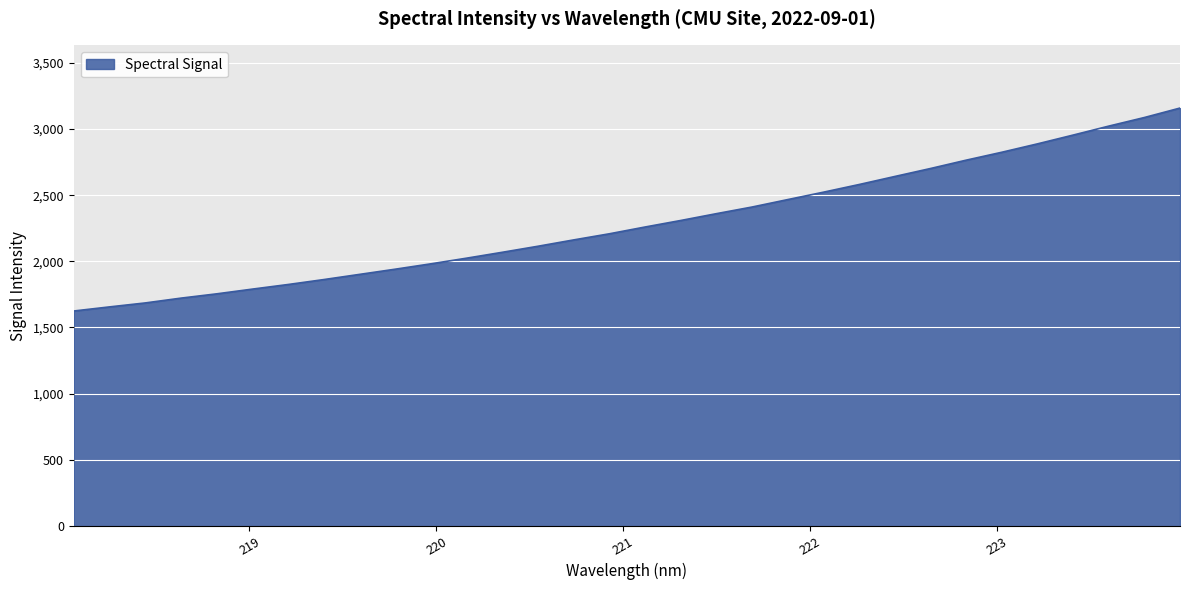

How many values exceed 2259?

16